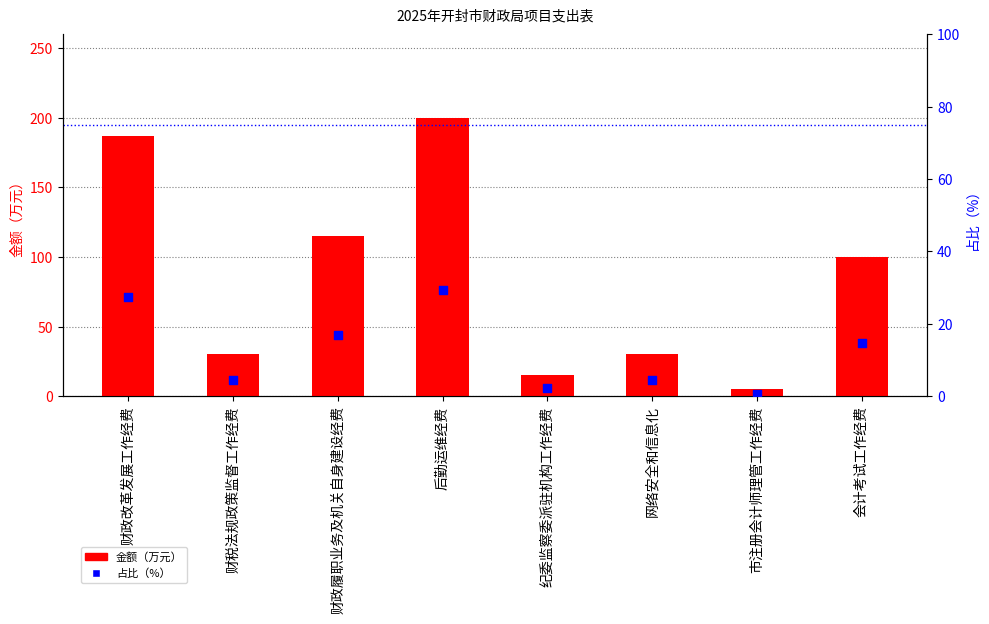

Which series has the largest total across all categories?

金额（万元）